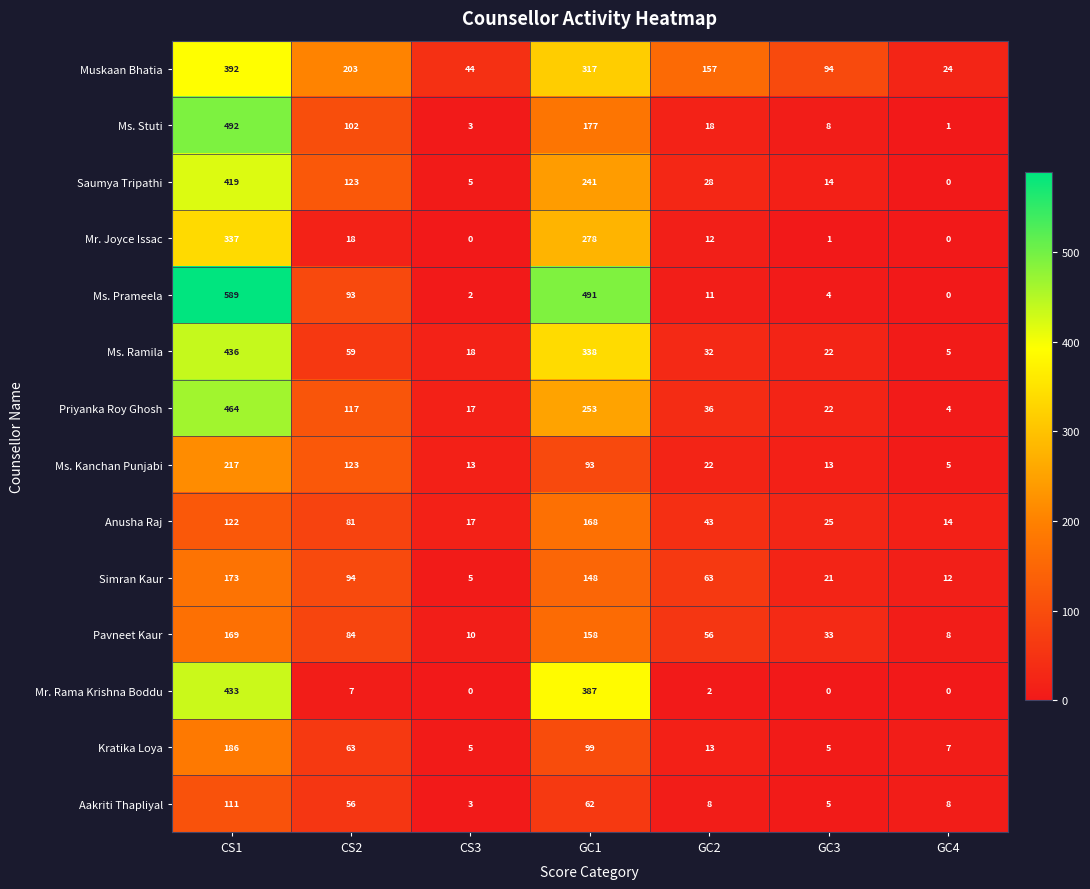

The value of Kratika Loya at CS1 is 186. True or false?

True